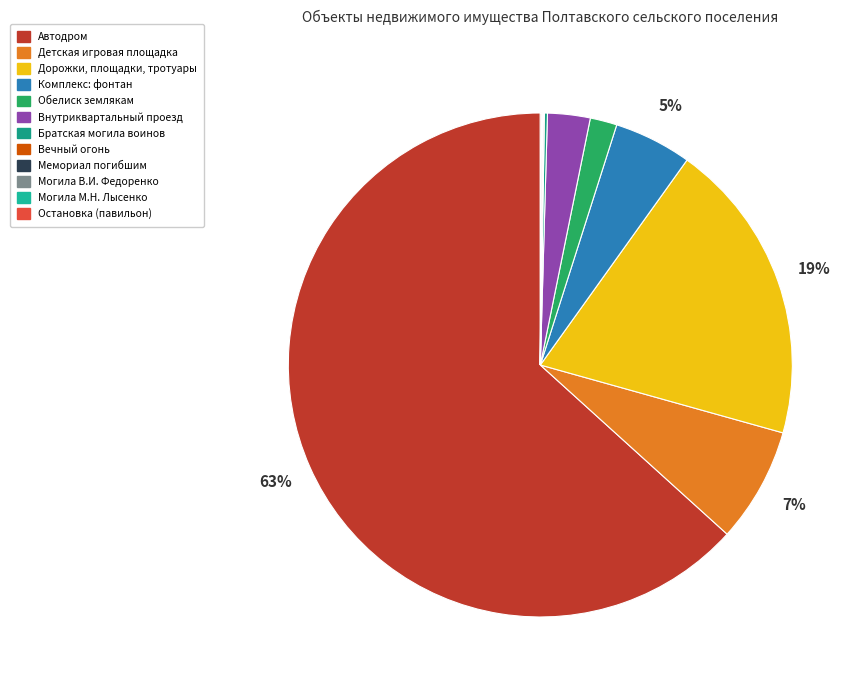

Rank the categories by value from highest to lowest.

Автодром, Дорожки, площадки, тротуары, Детская игровая площадка, Комплекс: фонтан, Внутриквартальный проезд, Обелиск землякам, Братская могила воинов, Остановка (павильон), Мемориал погибшим, Вечный огонь, Могила В.И. Федоренко, Могила М.Н. Лысенко